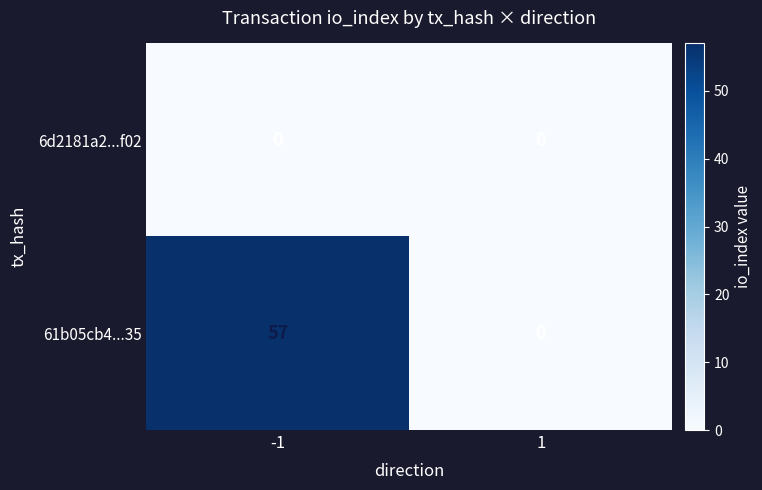

What is the maximum value for 61b05cb4...35?

57